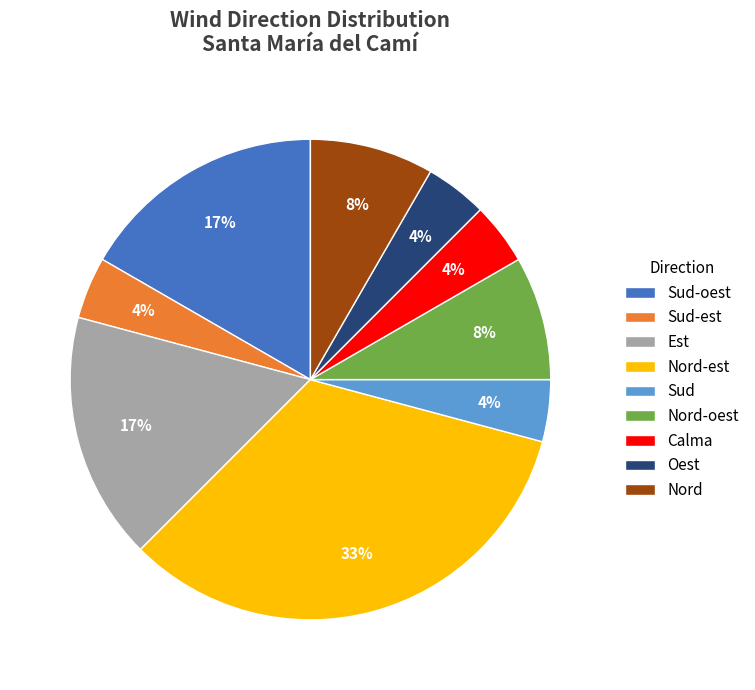

True or false: Calma accounts for 4% of the total.

True